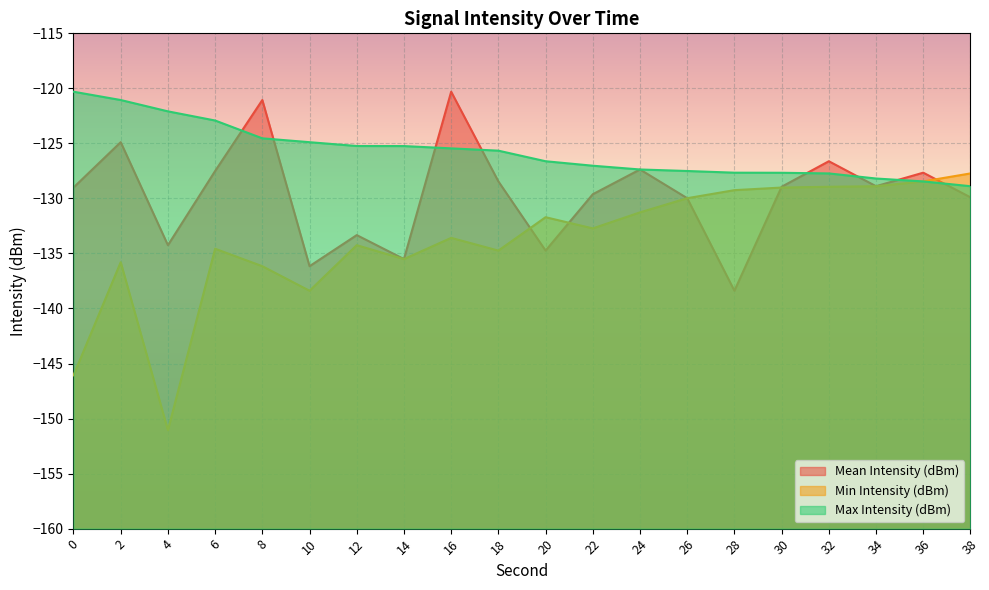

List the series in order of their peak value, highest first.

Mean Intensity (dBm), Max Intensity (dBm), Min Intensity (dBm)